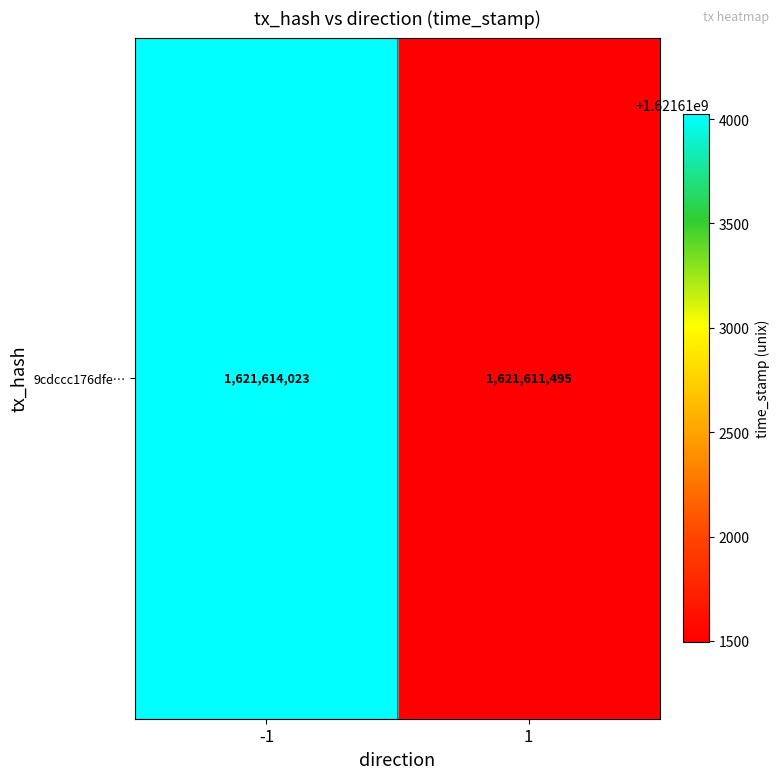

How many values are between 1621611495 and 1621614023?

2